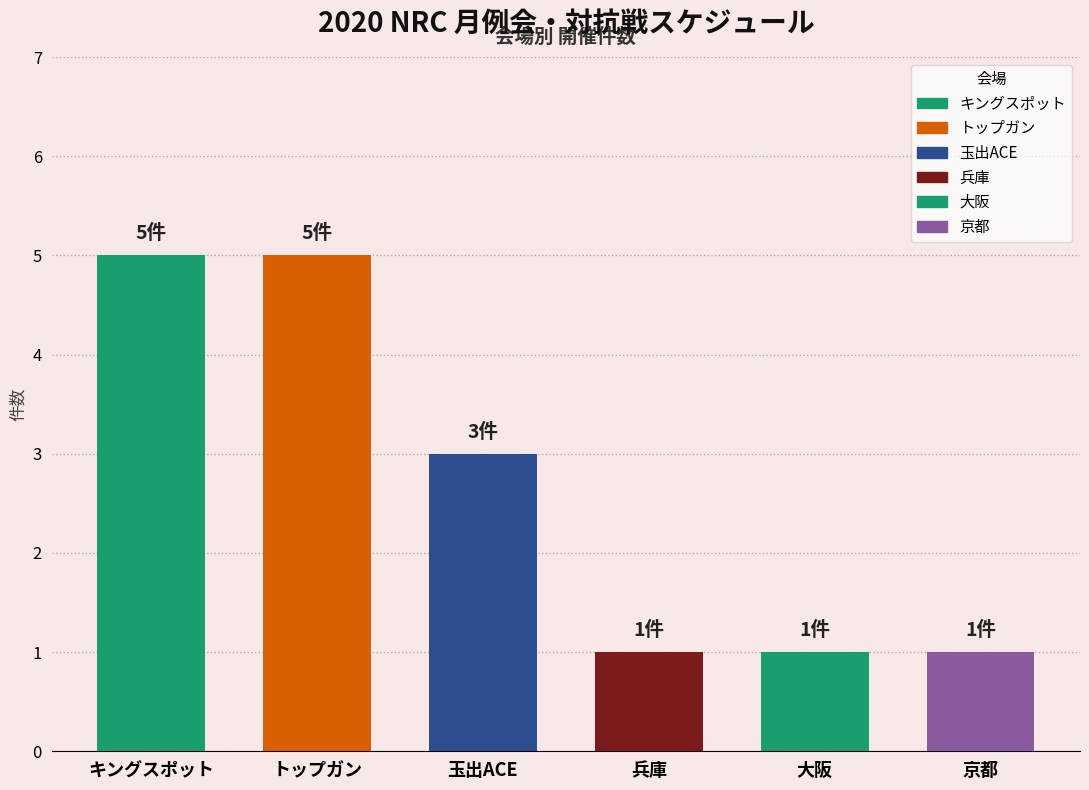

What is the minimum value shown in the chart?

1